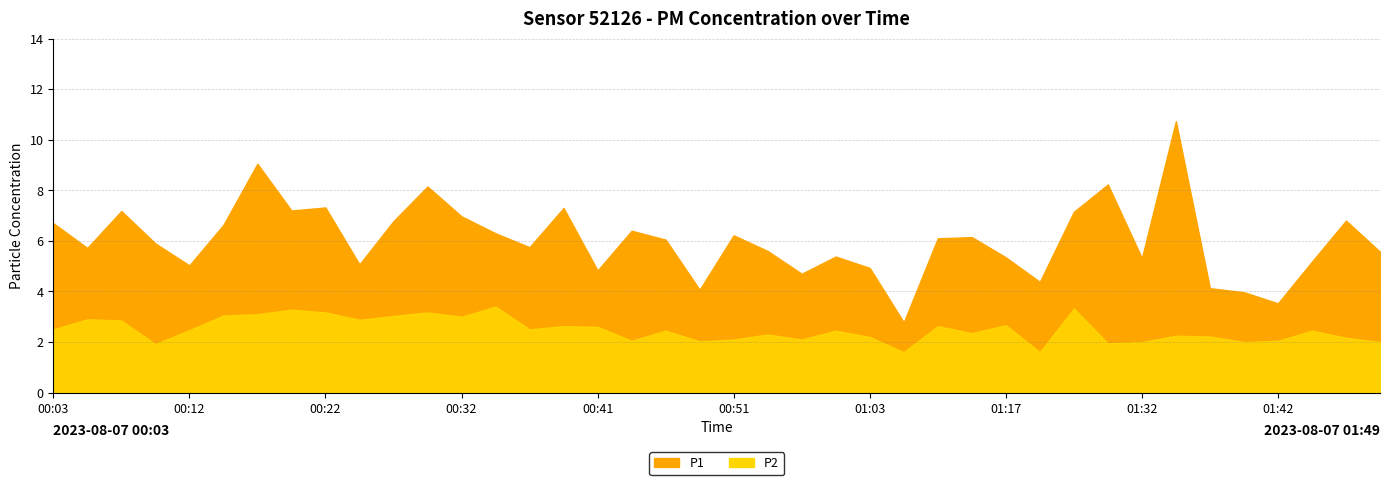

What are all the series names shown in the legend?

P1, P2